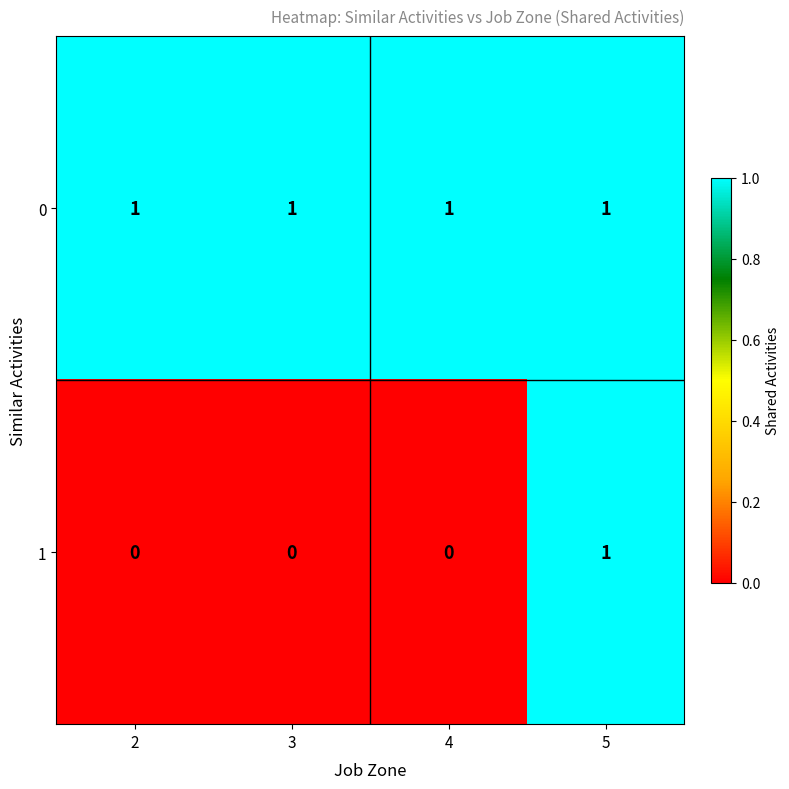

Which category has the highest value in the 1 series?

5